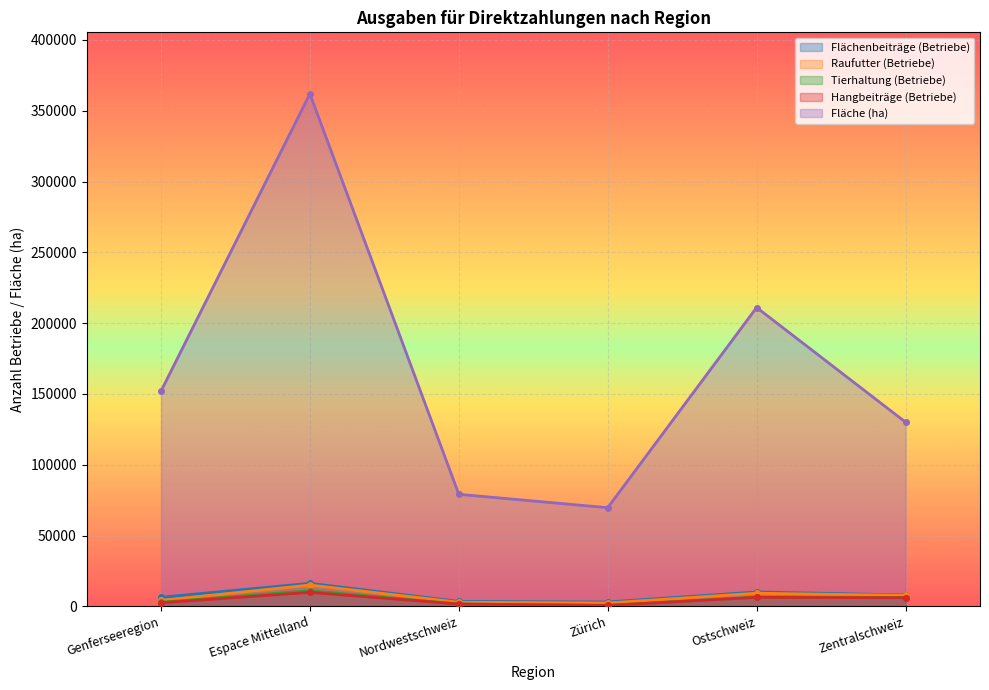

Which series has the widest spread of values?

Fläche (ha)